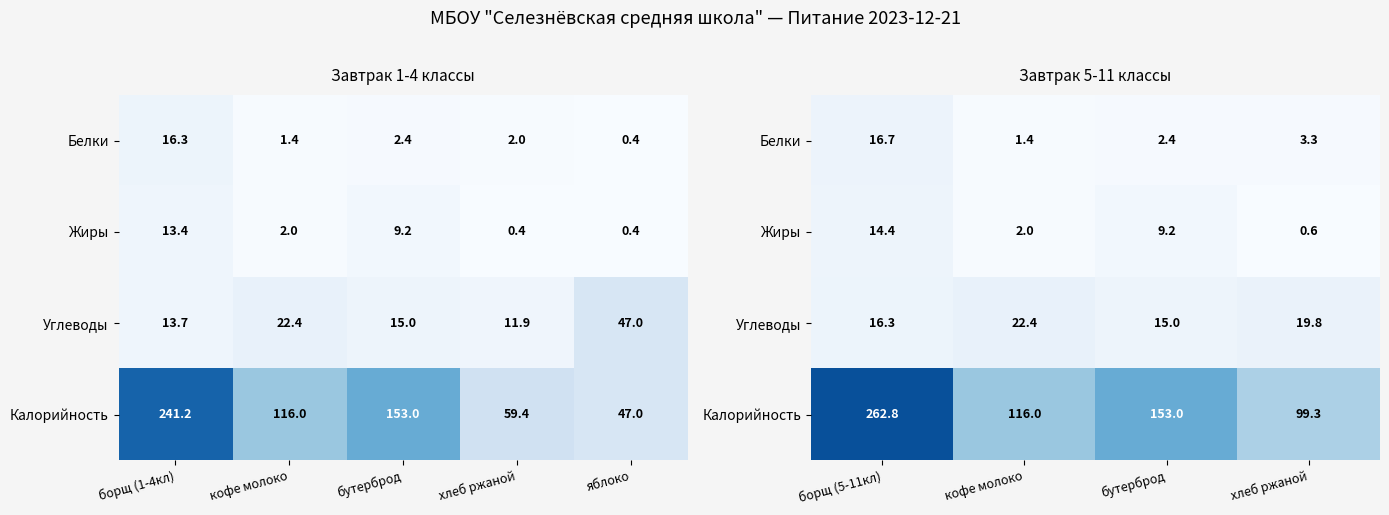

At which label does Жиры first exceed 9?

борщ (5-11кл)